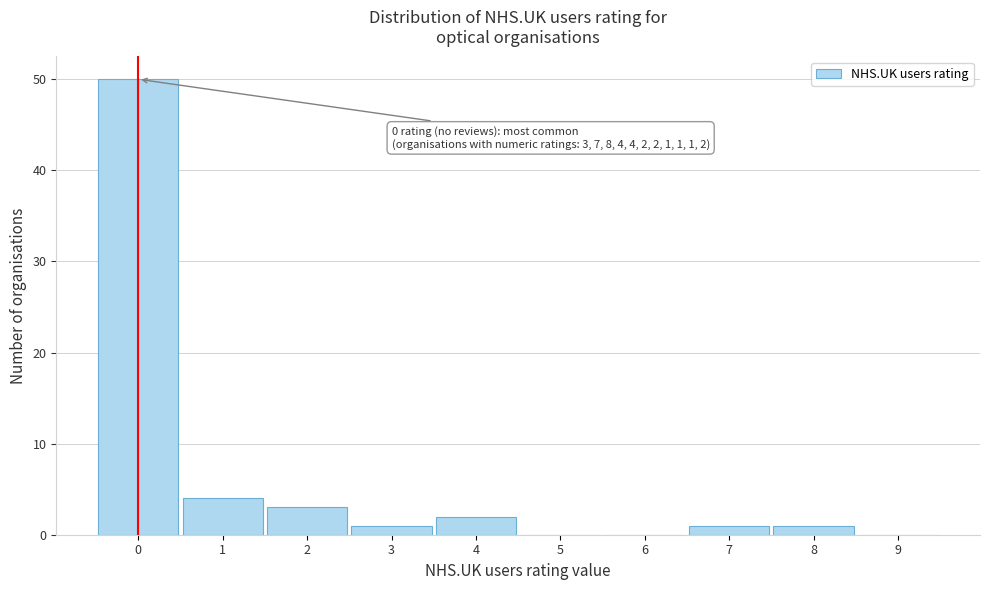

Which range on the x-axis has the tallest bar?

-0.5 to 0.5